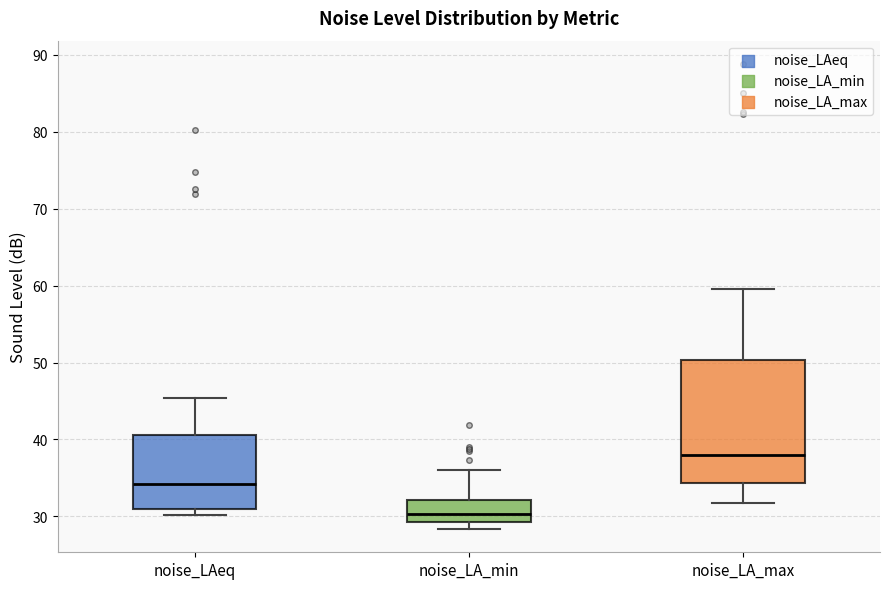

Comparing the boxes themselves (not the whiskers), which one is the tallest?

noise_LA_max